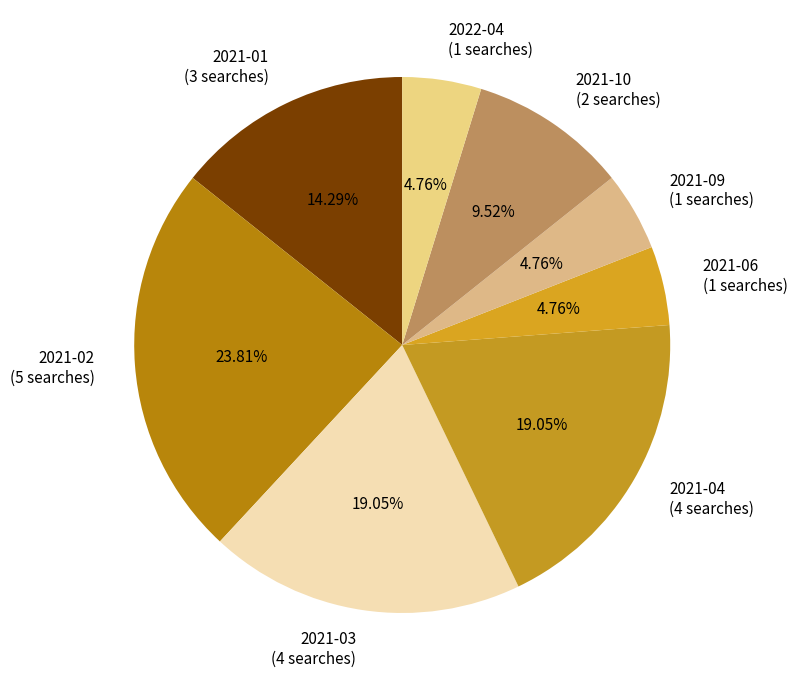

Does 2021-09 (1 searches) account for over 50% of the chart?

No